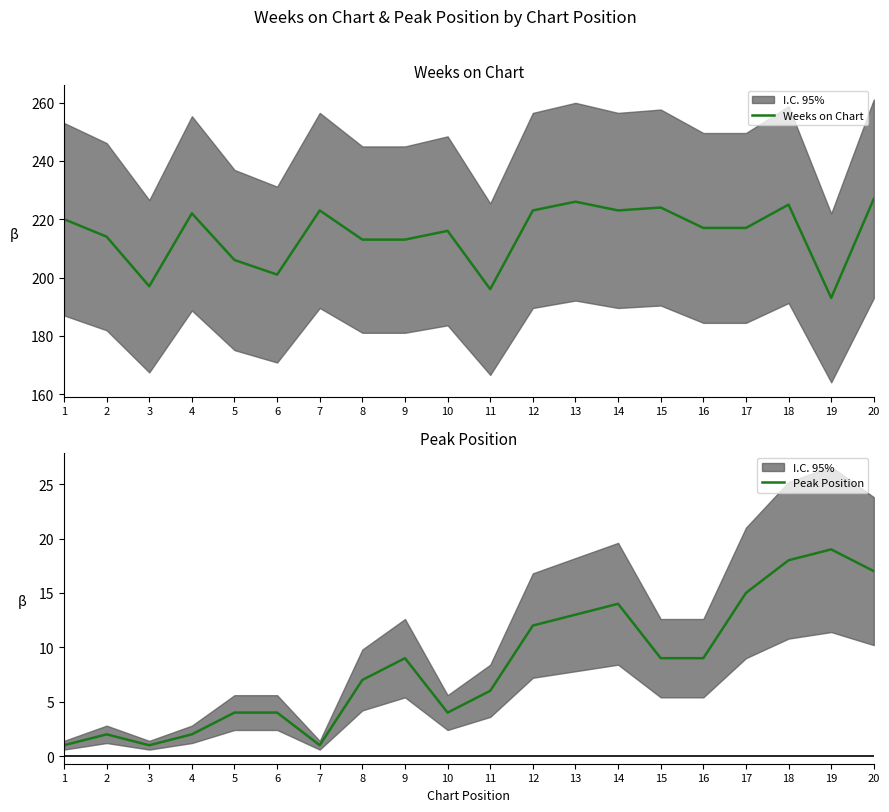

In Peak Position, how many points are higher than both neighbors (excluding endpoints)?

4